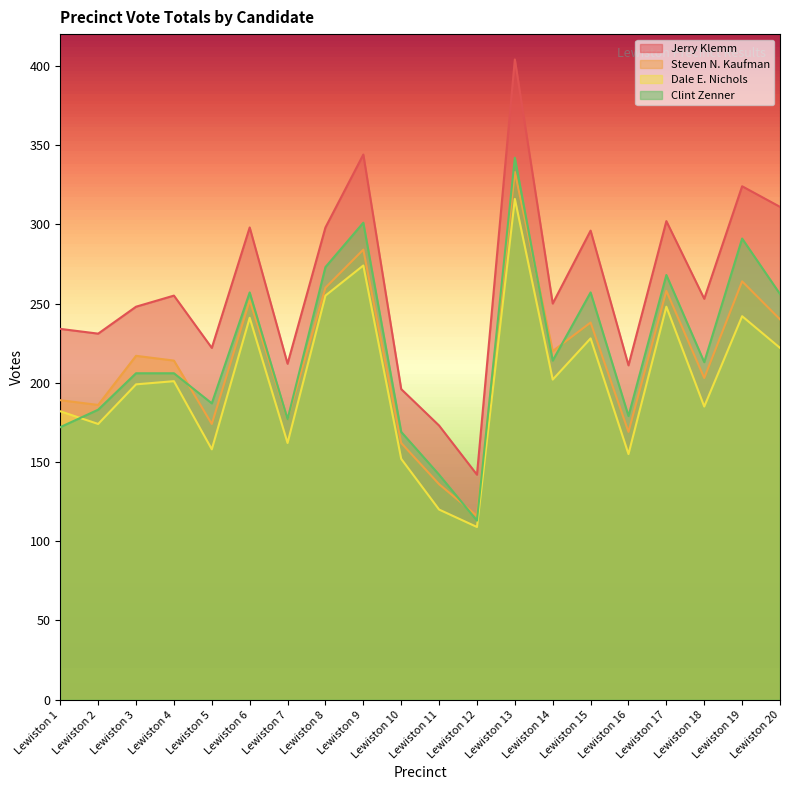

Rank the series at Lewiston 3 from highest to lowest value.

Jerry Klemm, Steven N. Kaufman, Clint Zenner, Dale E. Nichols